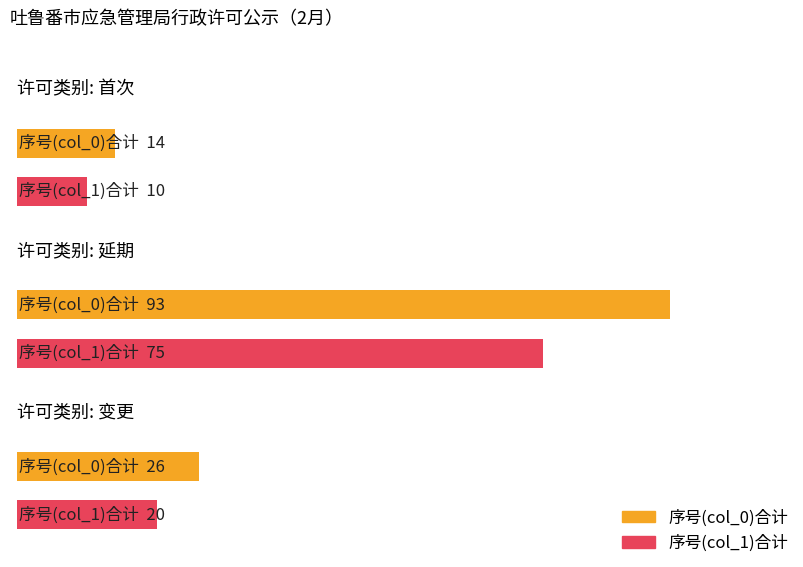

Are the bars horizontal?

Yes